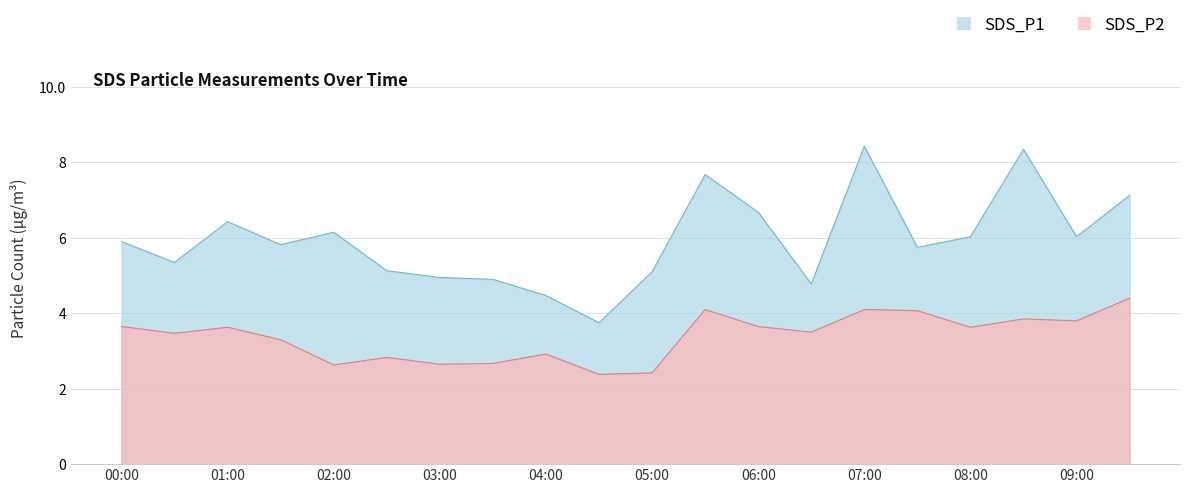

How many lines are shown in the chart?

2